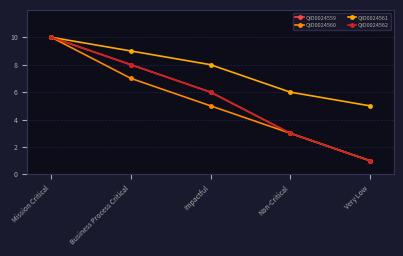

Which label corresponds to the smallest value in the chart?

Very Low